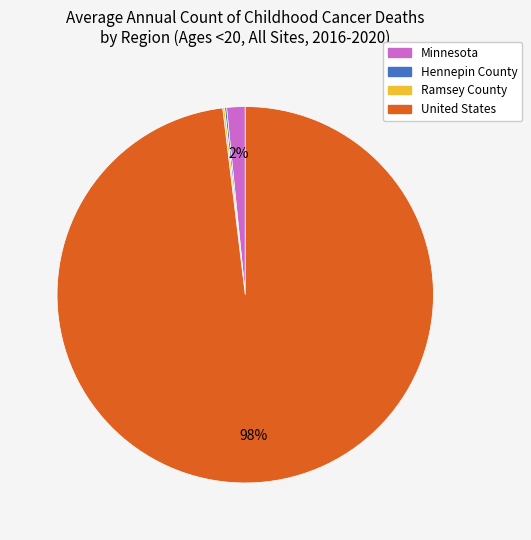

Which category accounts for the majority?

United States